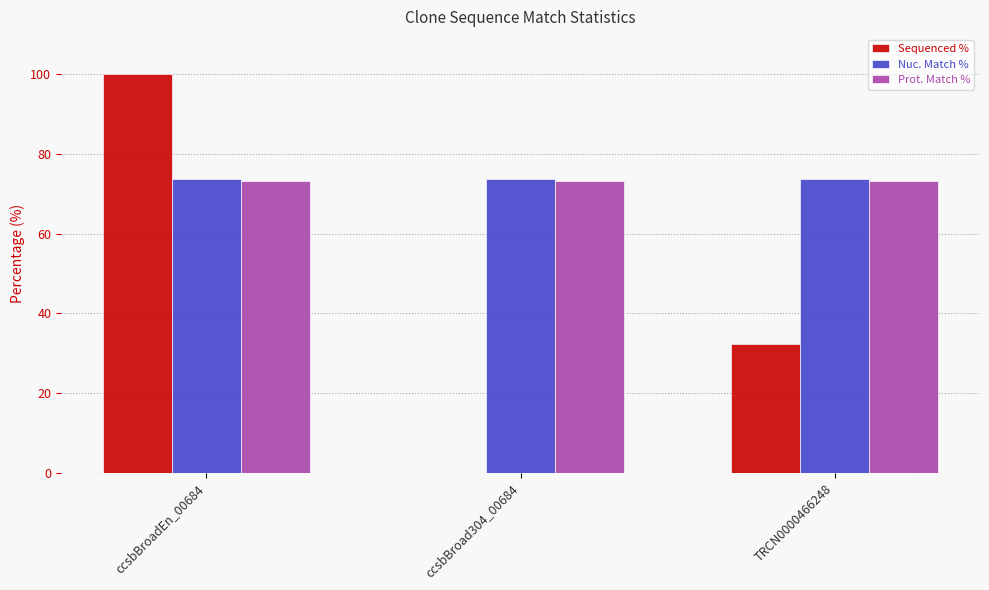

Is it true that Nuc. Match % equals 23.6 at TRCN0000466248?

False